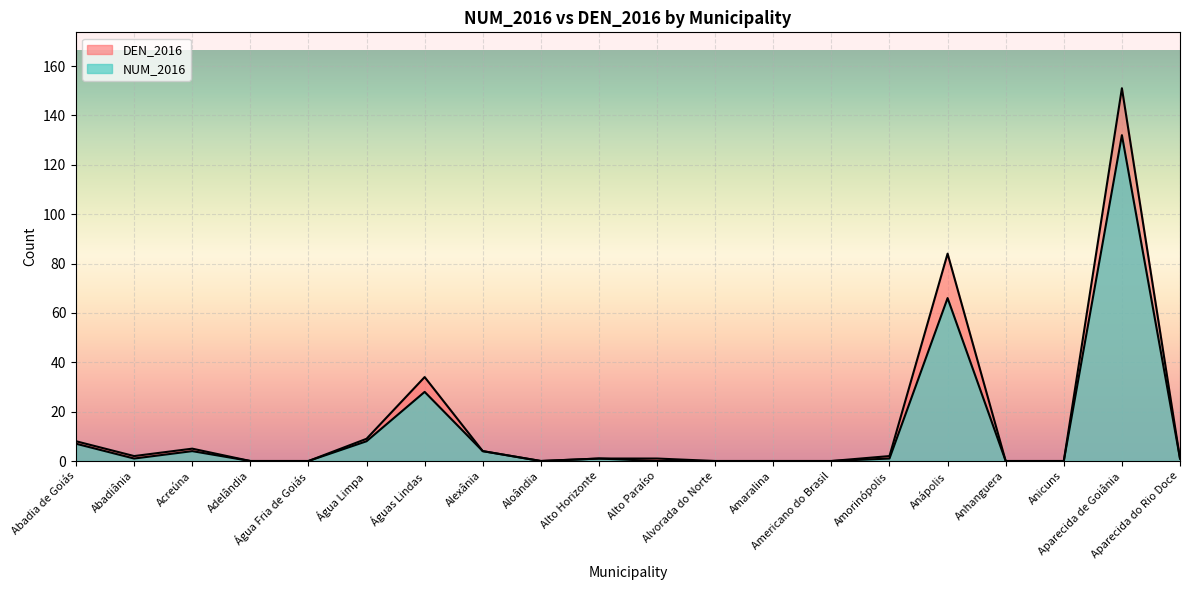

True or false: NUM_2016 and DEN_2016 intersect in this chart.

False